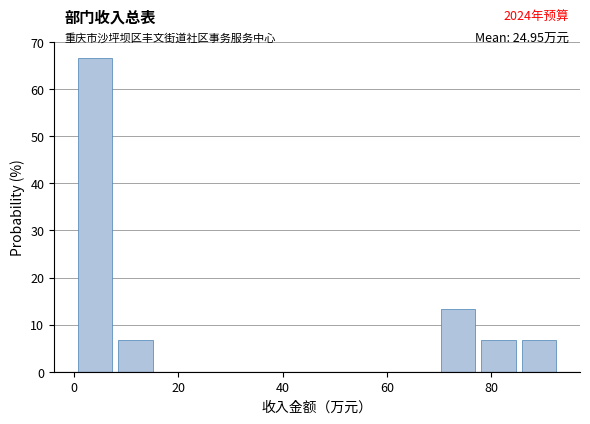

Read against the x-axis, roughly where is the centre of the tallest bar?

4